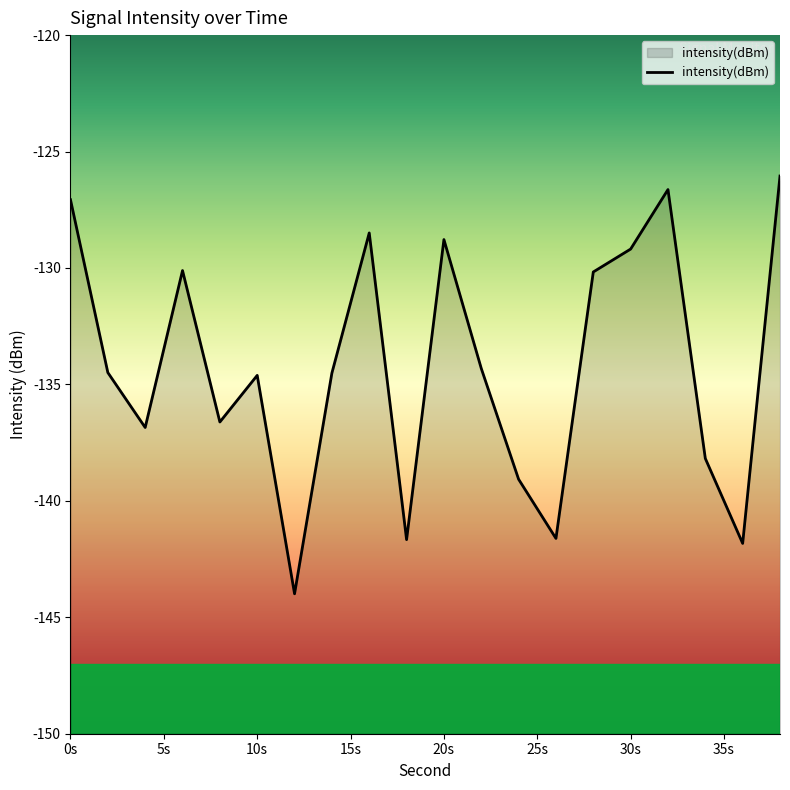

Is it true that the value at 20s is -81.2?

False